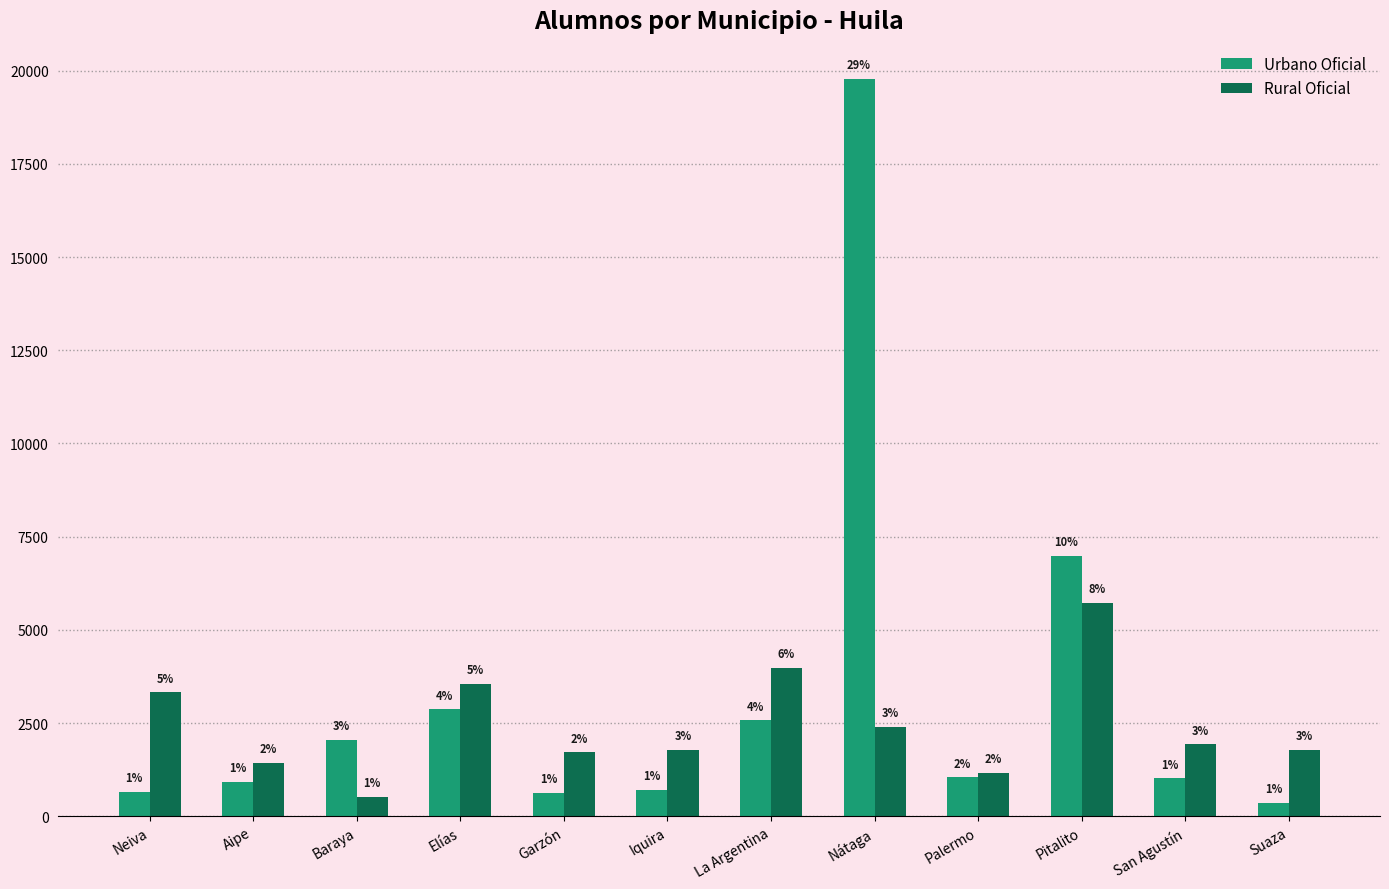

What are all the series names shown in the legend?

Urbano Oficial, Rural Oficial